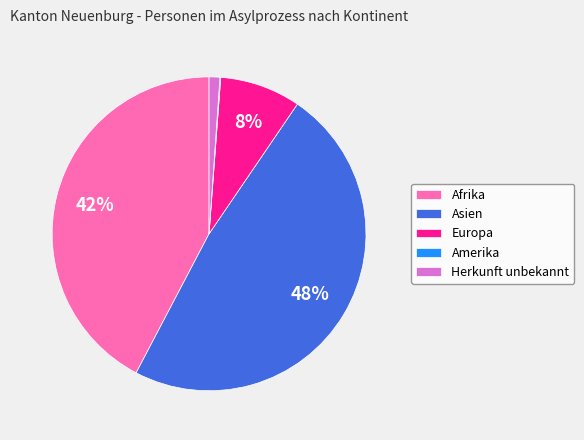

Between Afrika and Europa, which is larger?

Afrika